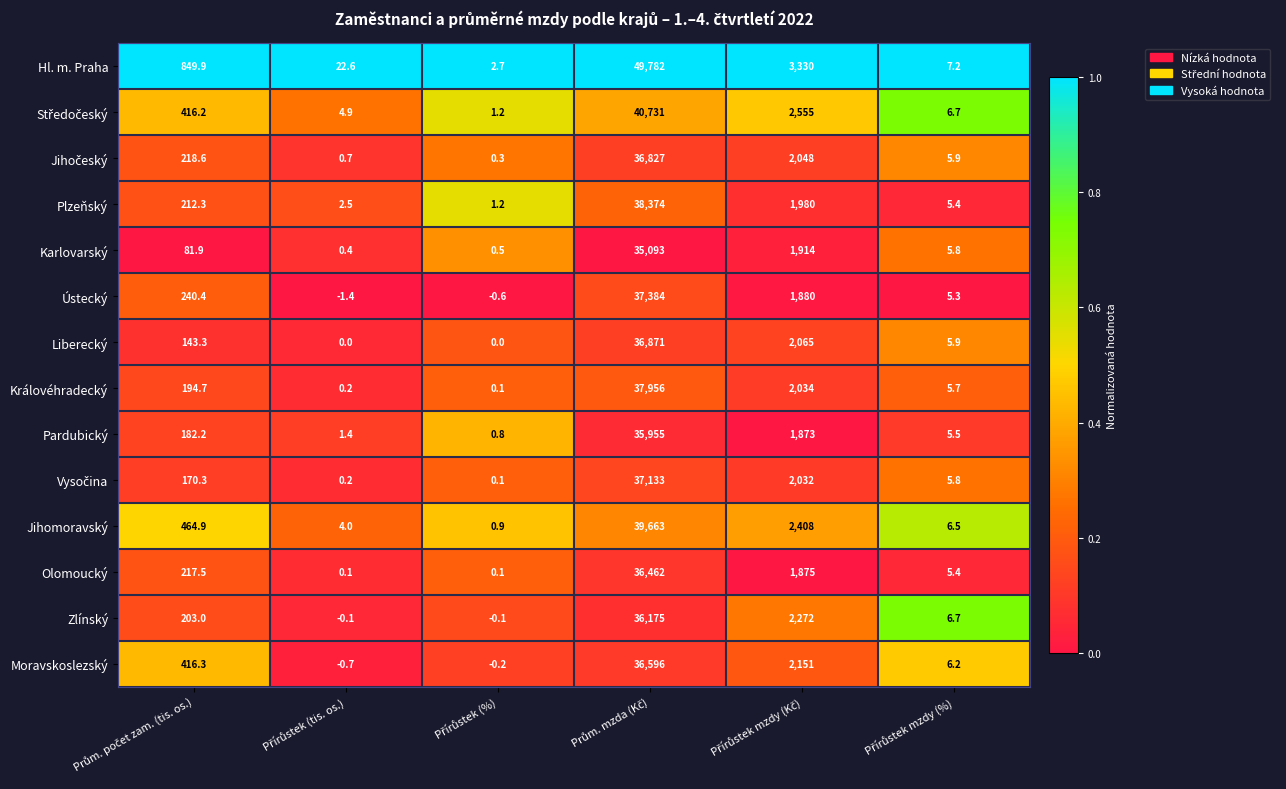

At how many categories does at least one series exceed 0?

6